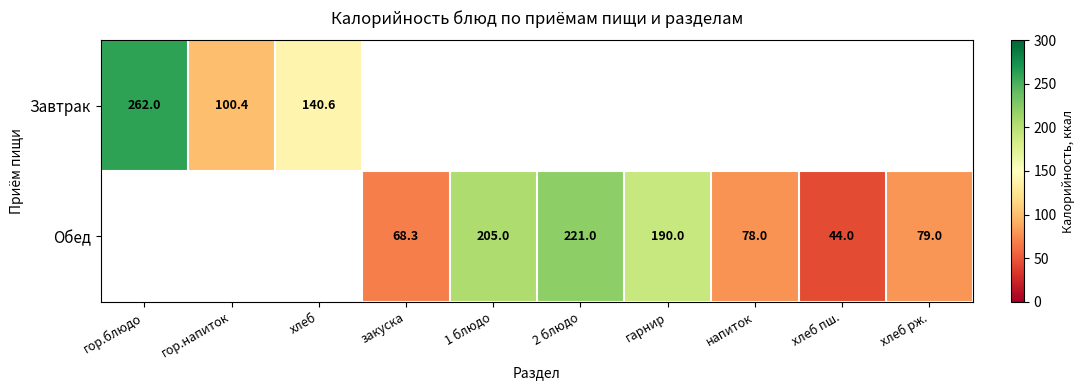

At how many categories does at least one series exceed 145?

4